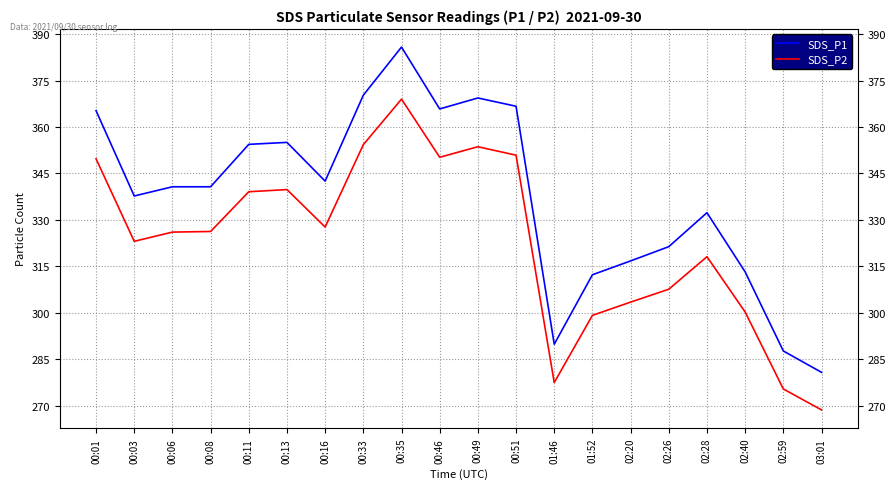

Read the SDS_P1 value at 02:28.

332.3